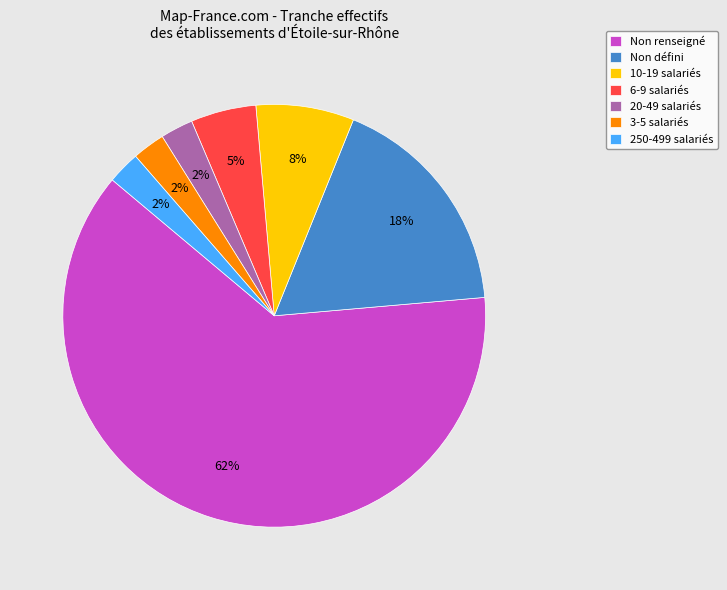

Between Non renseigné and 250-499 salariés, which is larger?

Non renseigné